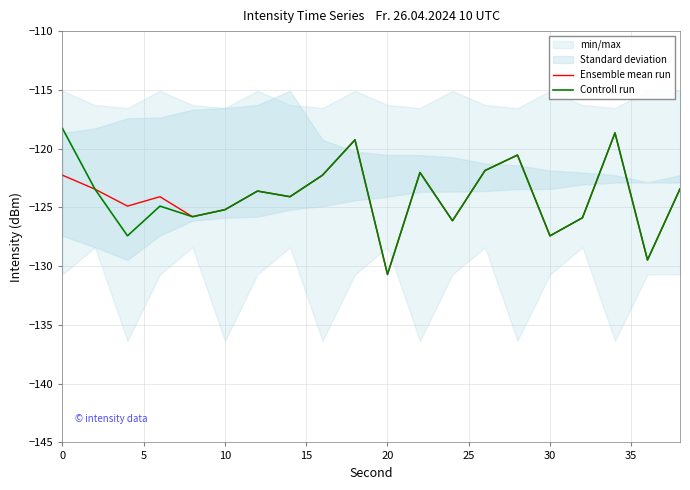

True or false: Ensemble mean run and Controll run cross at least once.

False